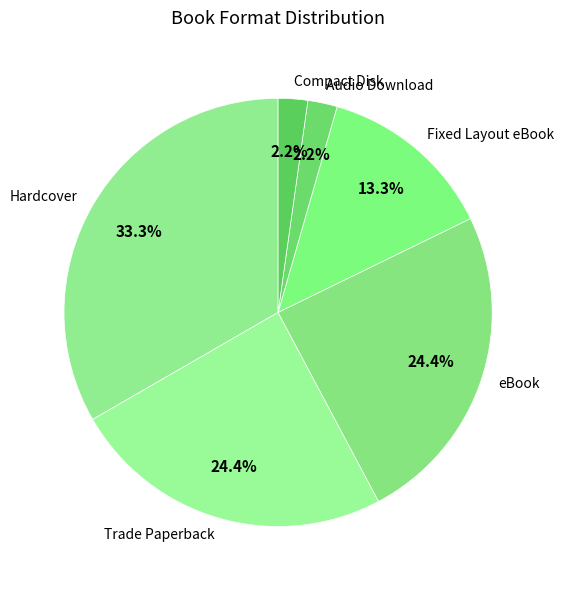

Is the sum of Audio Download and eBook greater than half?

No